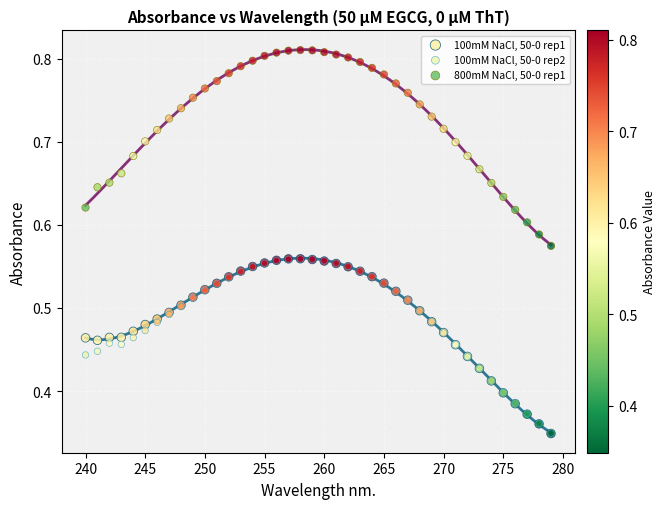

What are all the series names shown in the legend?

100mM NaCl, 50-0 rep1, 100mM NaCl, 50-0 rep2, 800mM NaCl, 50-0 rep1